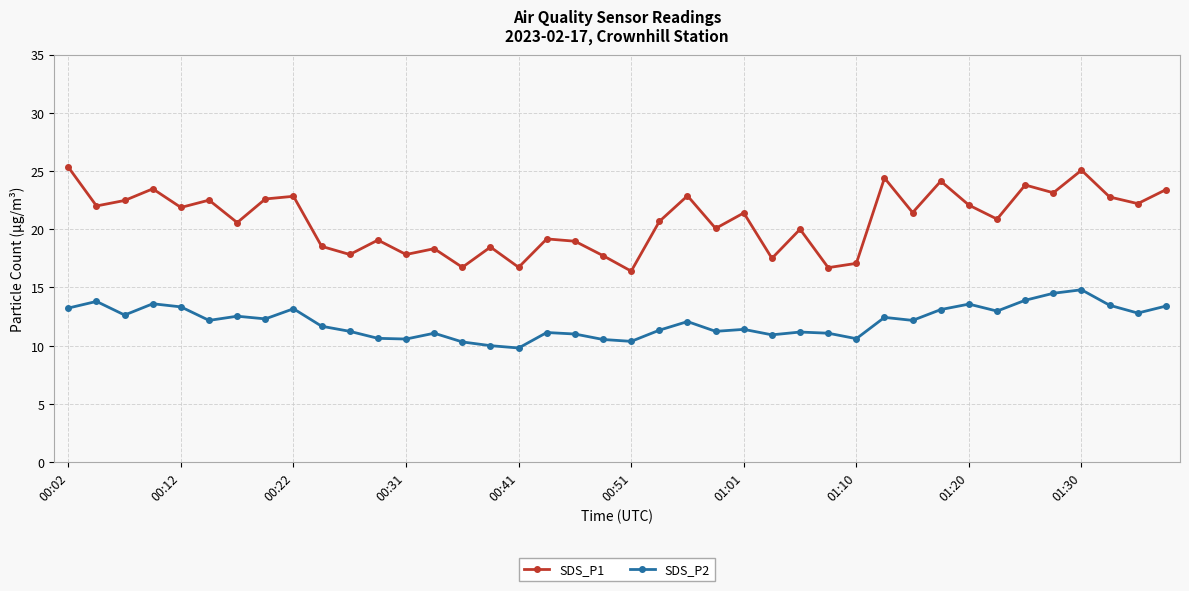

What is the minimum value for SDS_P2?

9.8